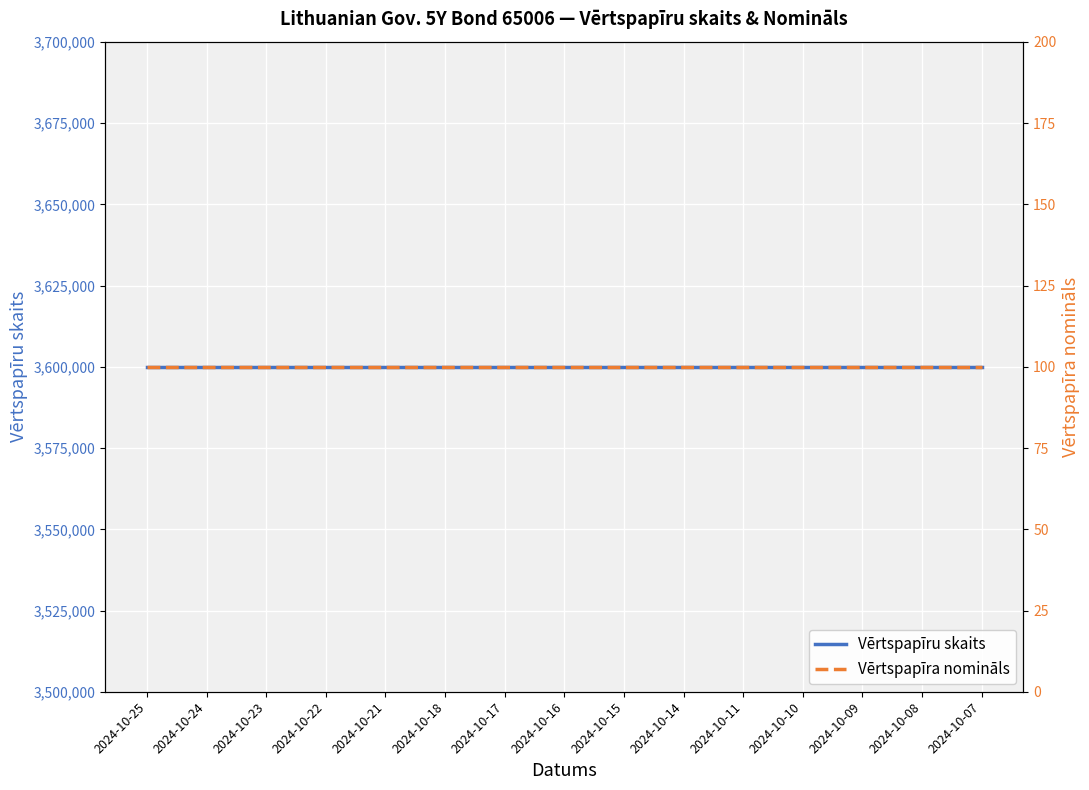

Does the chart display data point markers on the line(s)?

No